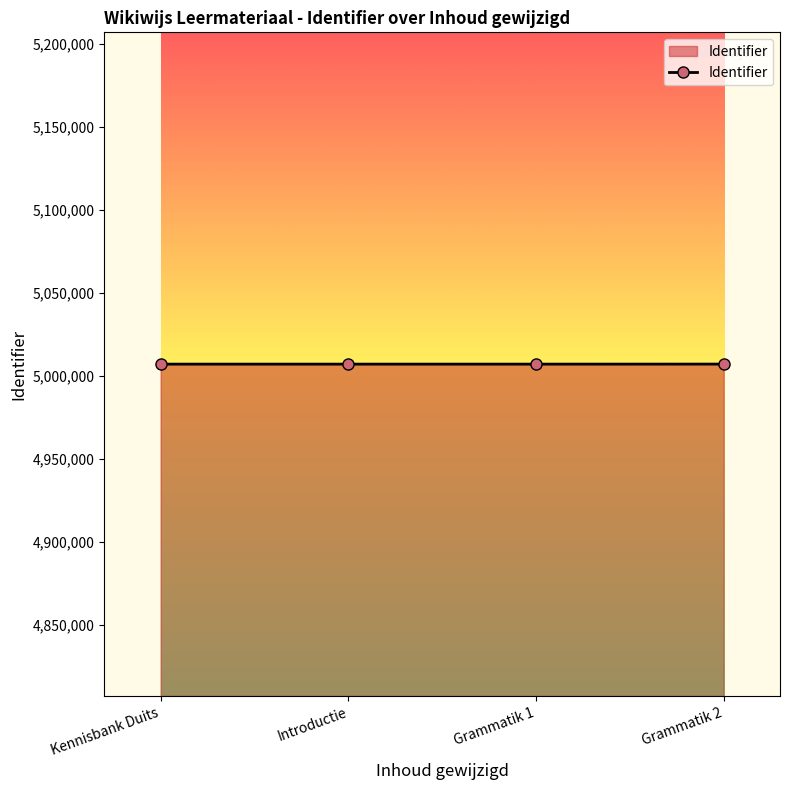

What is the difference between the values at Grammatik 1 and Kennisbank Duits?

3